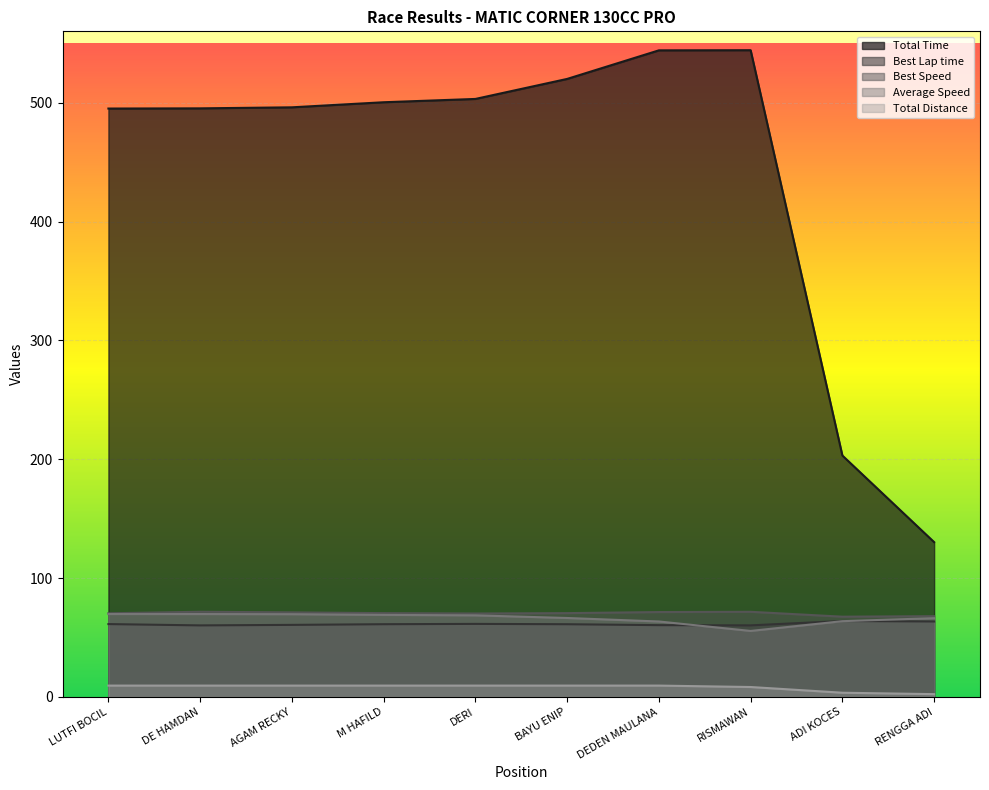

What is the smallest value displayed?

2.4